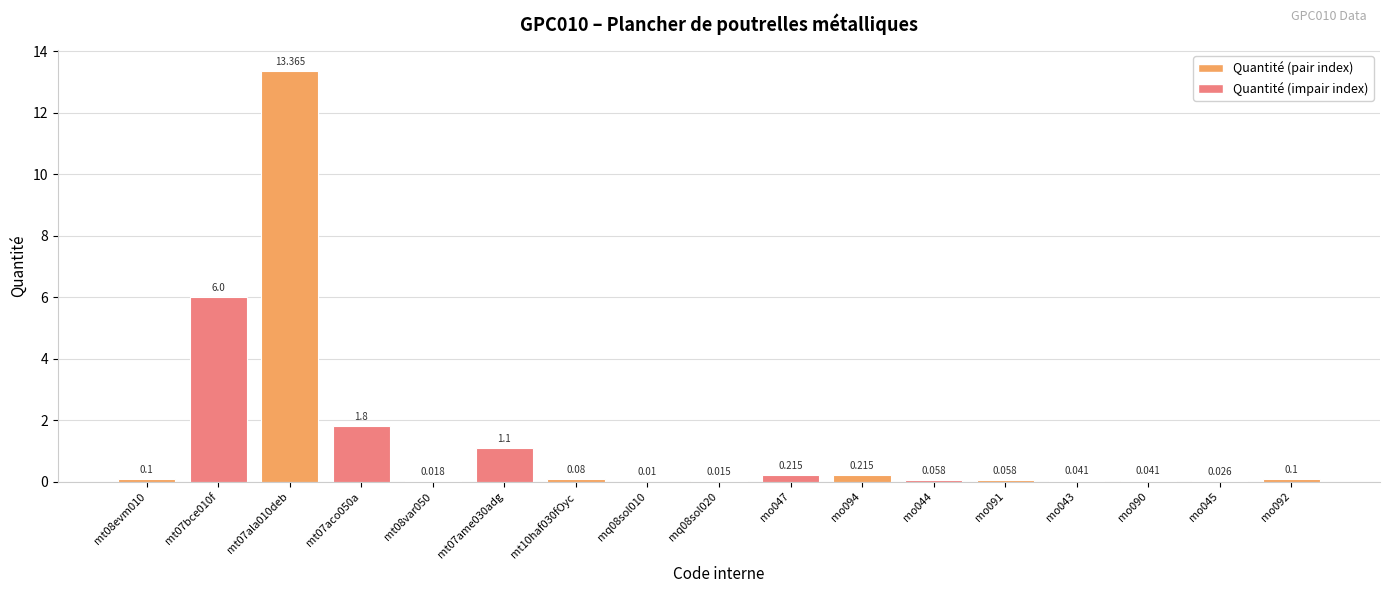

Are the bars horizontal?

No